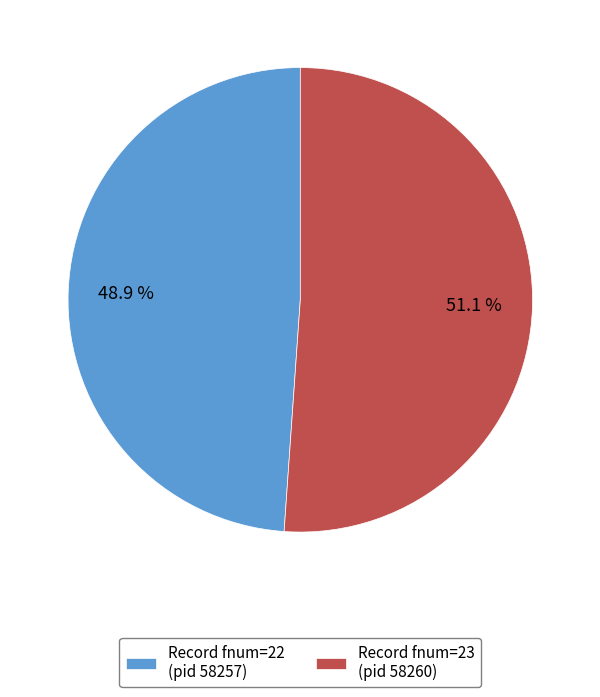

What is the largest slice in the pie chart?

Record fnum=23 (pid 58260)